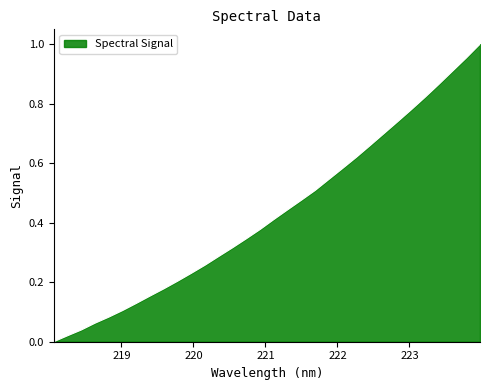

Which category has the highest value across all series?

223.9802